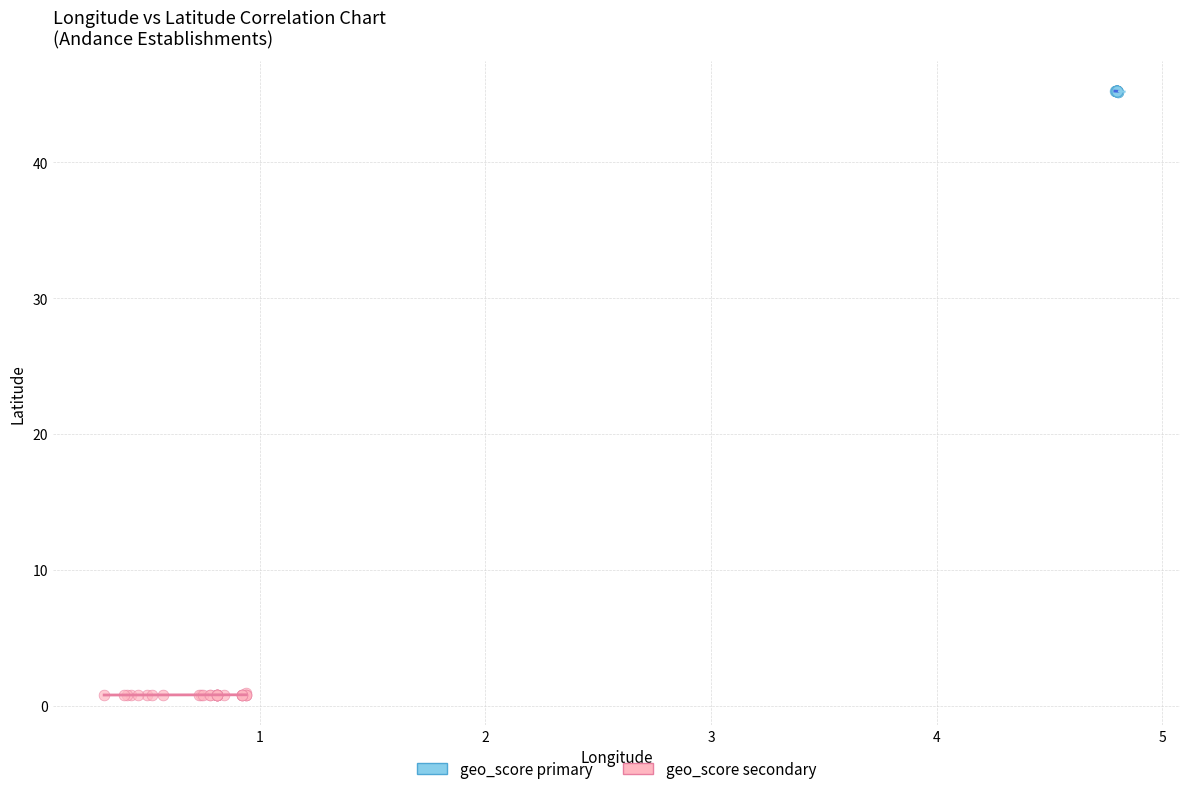

Which series contains the lowest Y value?

geo_score secondary